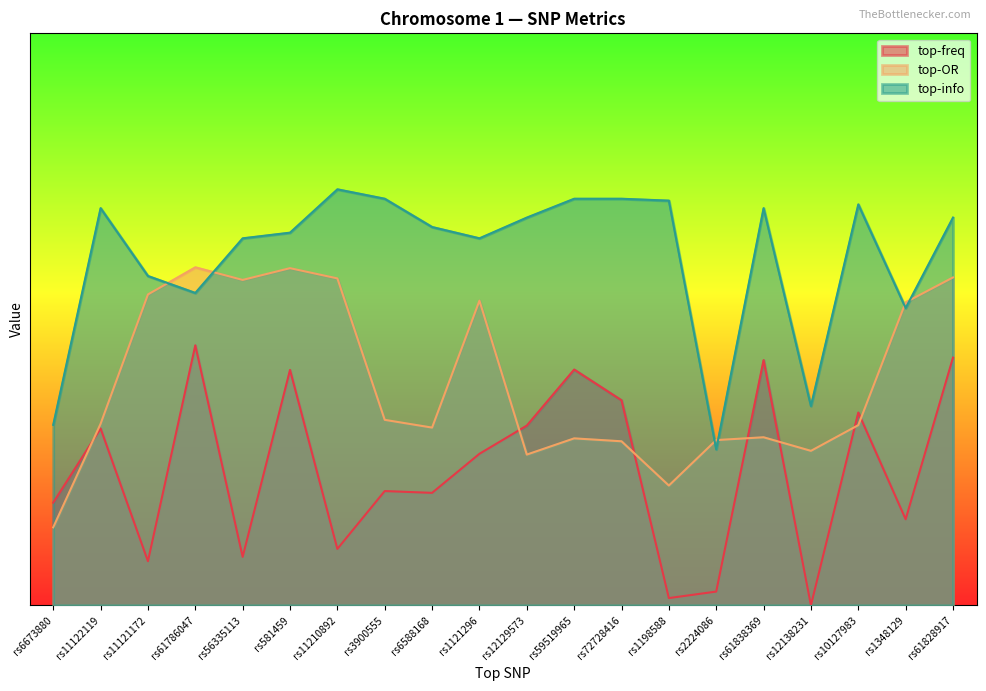

Reading left to right, transcribe all the data shown in this chart.

top-freq: 0.2	0.3	0.1	0.5	0.1	0.5	0.1	0.2	0.2	0.3	0.3	0.5	0.4	0.0	0.0	0.5	0.0	0.4	0.2	0.5
top-OR: 0.1	0.3	0.6	0.6	0.6	0.6	0.6	0.4	0.3	0.6	0.3	0.3	0.3	0.2	0.3	0.3	0.3	0.3	0.6	0.6
top-info: 0.3	0.8	0.6	0.6	0.7	0.7	0.8	0.8	0.7	0.7	0.7	0.8	0.8	0.8	0.3	0.8	0.4	0.8	0.6	0.7